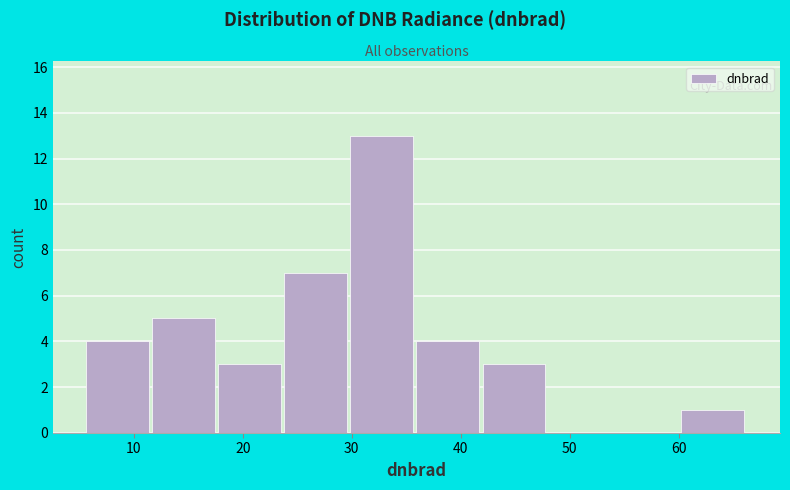

How tall is the bar that spans 18 to 24 on the x-axis? Neither the bar edges nor the heights are printed on the chart, so give them approximately, as read against the axes.

3